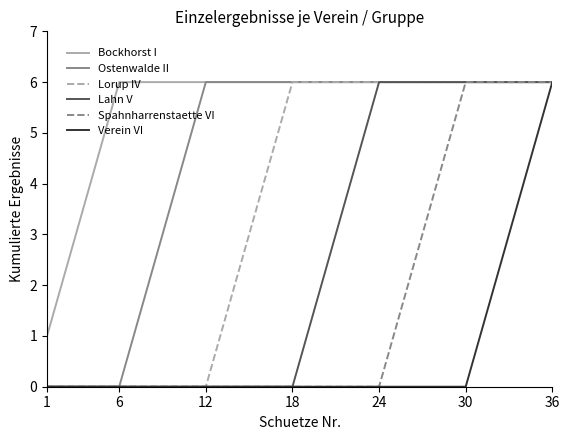

What is the maximum value for Verein VI?

6